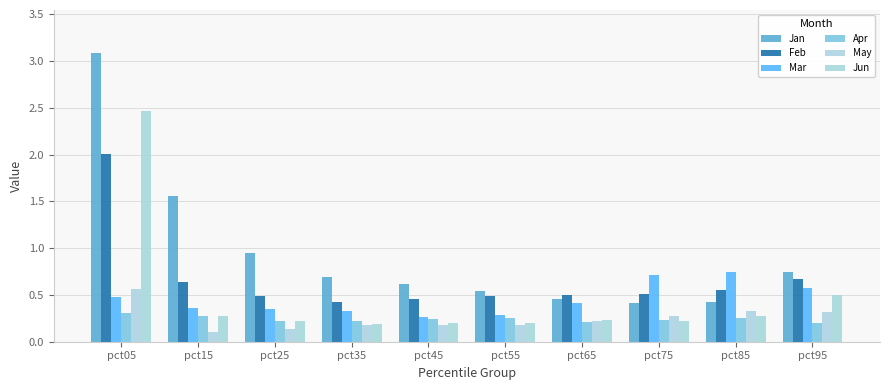

List the series in order of their peak value, highest first.

Jan, Jun, Feb, Mar, May, Apr